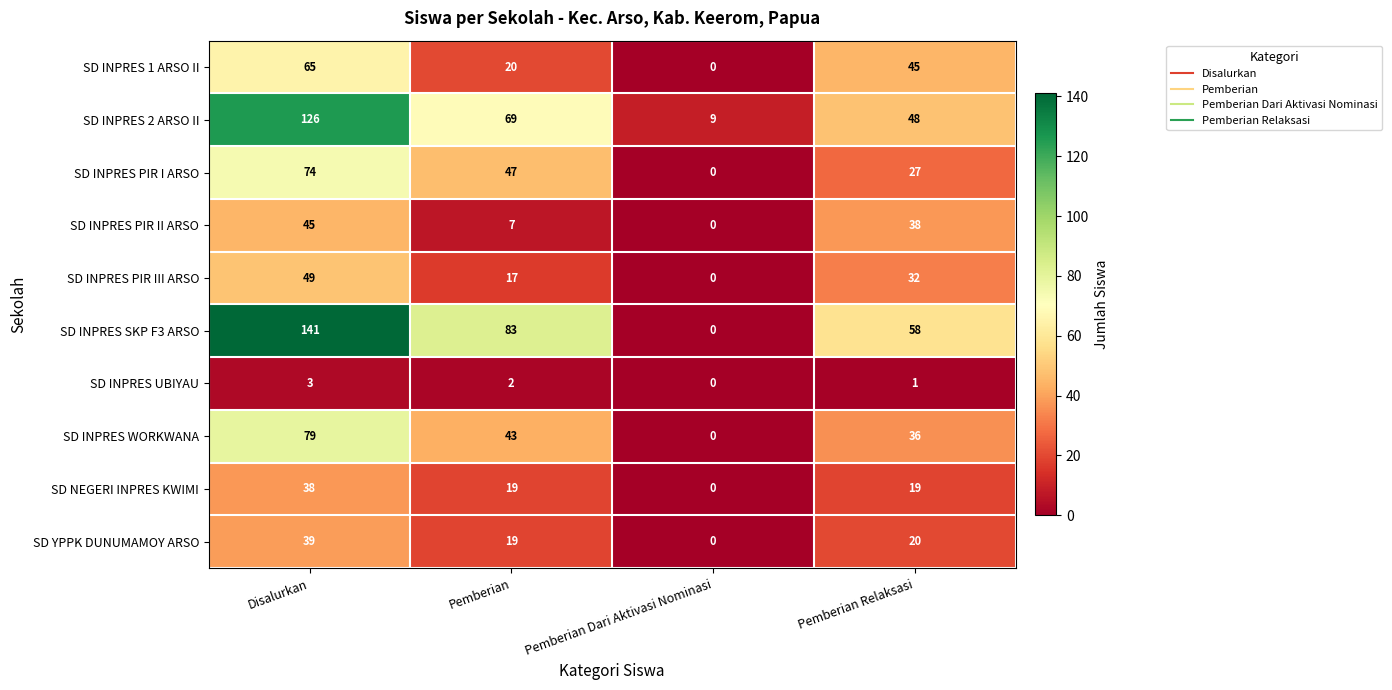

At which category does the chart reach its peak across all series?

Disalurkan